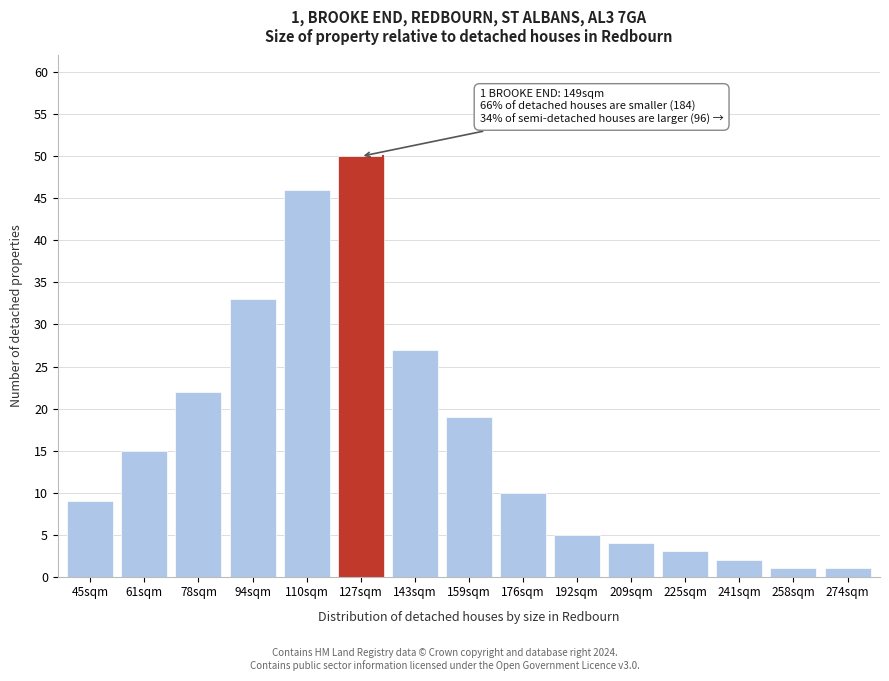

Reading left to right, extract all data points from this chart.

45sqm=9	61sqm=15	78sqm=22	94sqm=33	110sqm=46	127sqm=50	143sqm=27	159sqm=19	176sqm=10	192sqm=5	209sqm=4	225sqm=3	241sqm=2	258sqm=1	274sqm=1